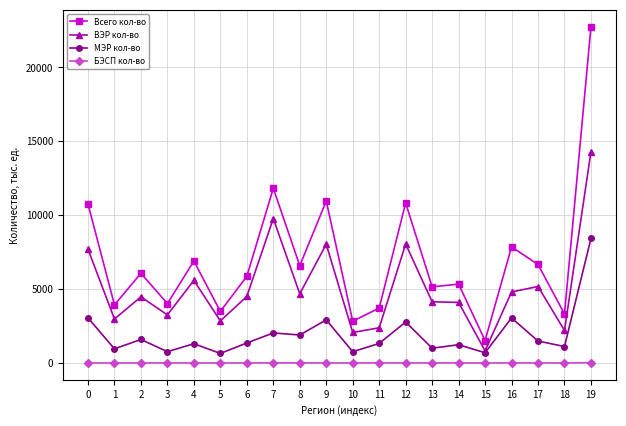

Is it true that Всего кол-во equals 10756.5 at 0?

True